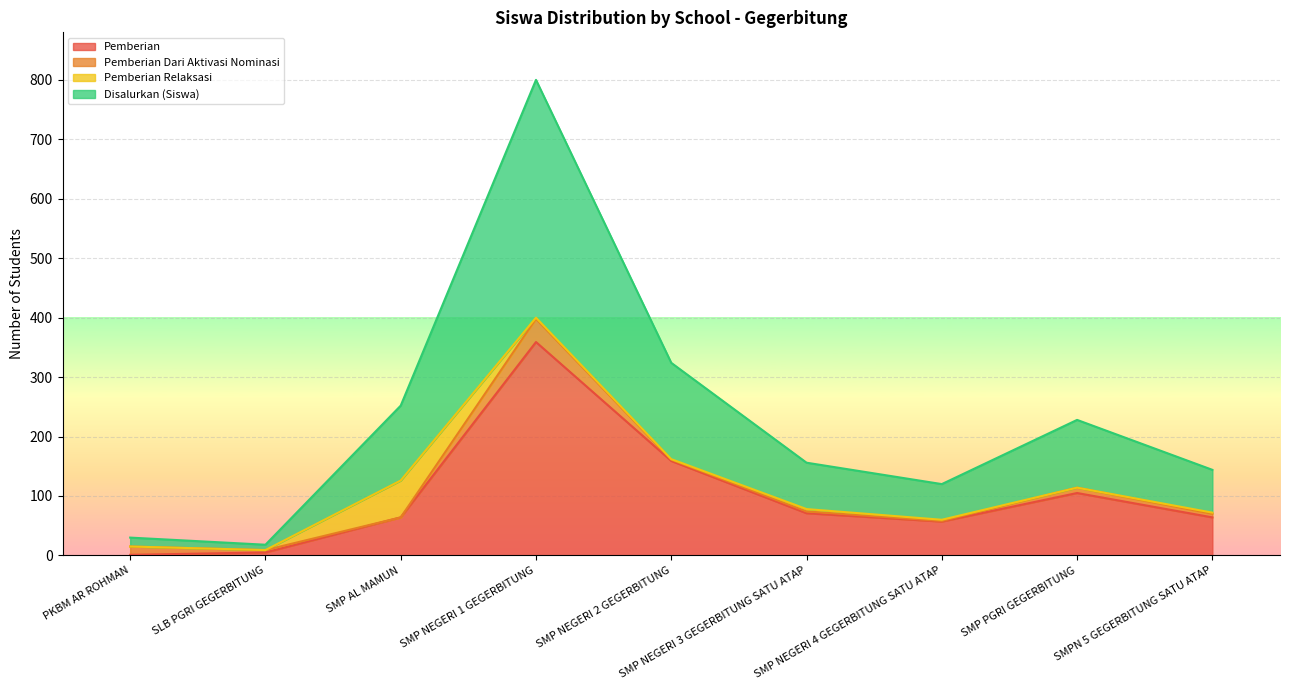

Where is the first local minimum for Pemberian?

SMP NEGERI 4 GEGERBITUNG SATU ATAP